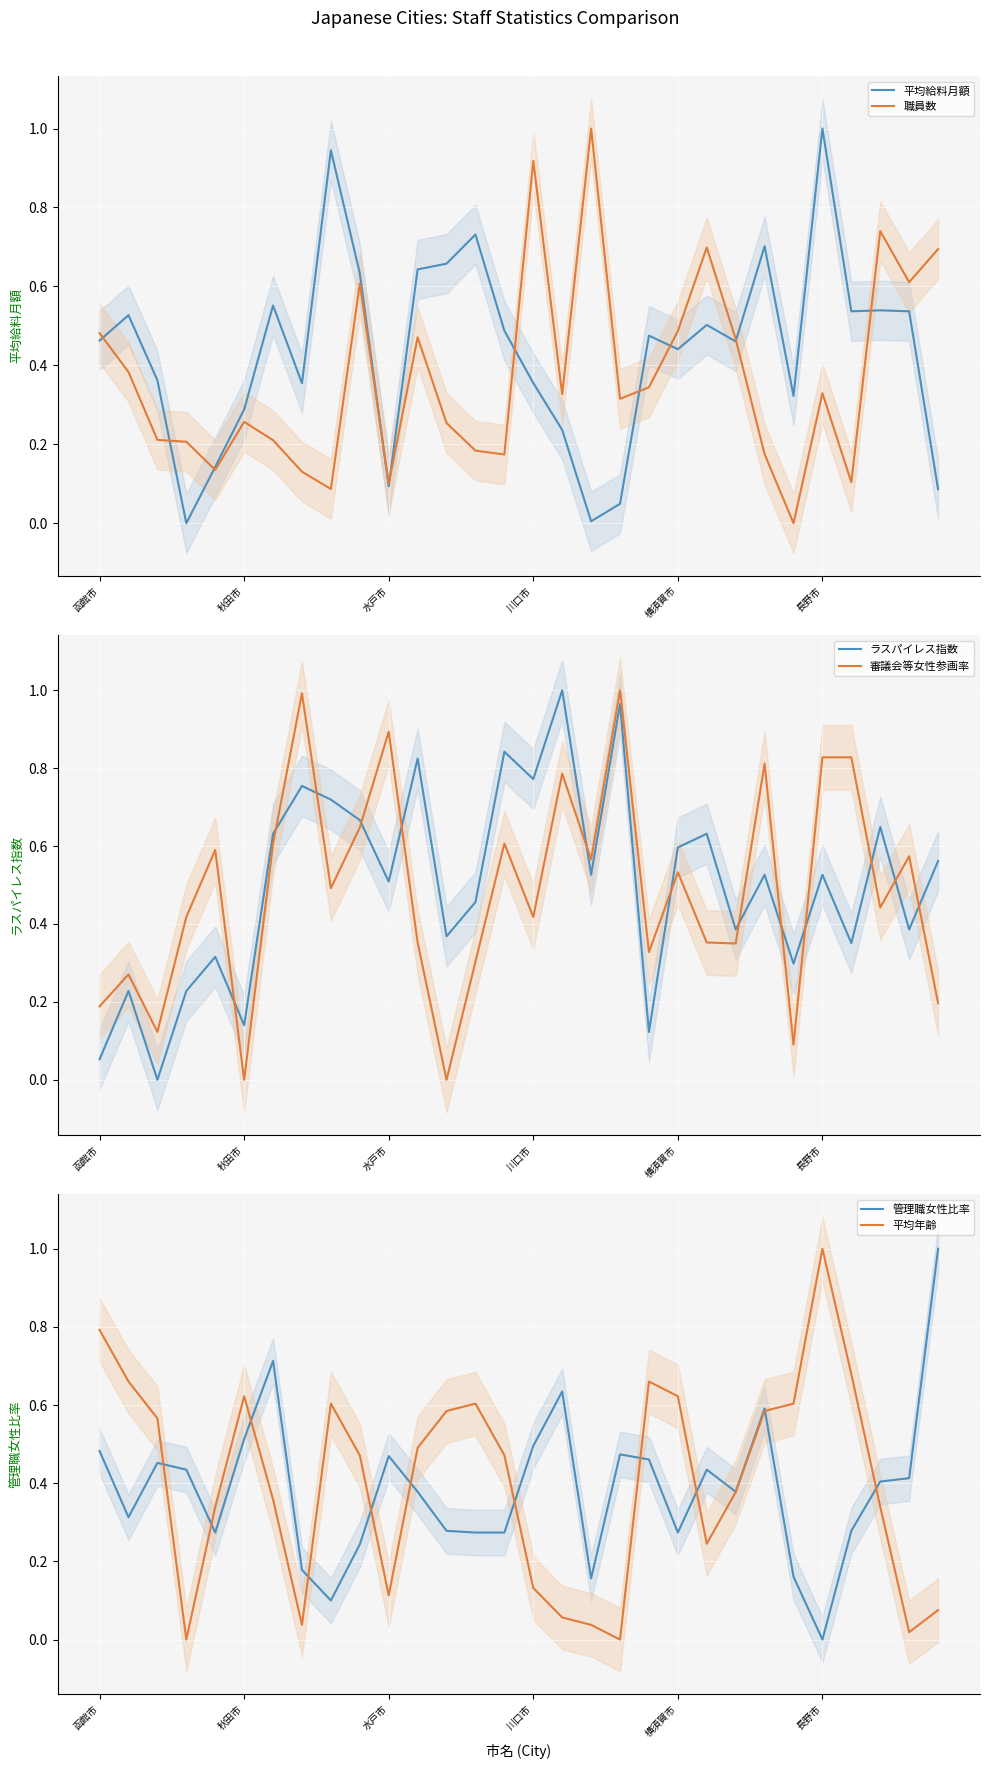

After their last crossing, which series has the higher values: 審議会等女性参画率 or 職員数?

職員数